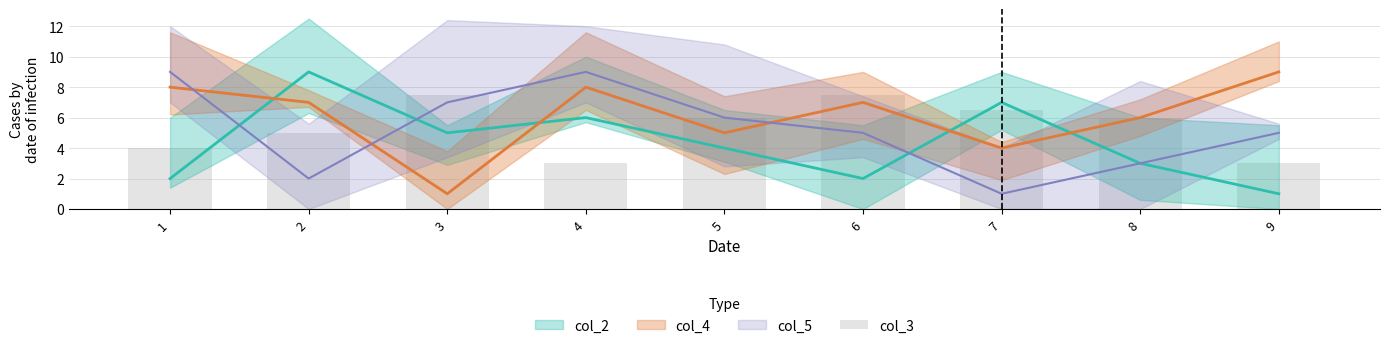

Reading left to right, extract all data points from this chart.

4.0	5.0	7.5	3.0	6.0	7.5	6.5	6.0	3.0